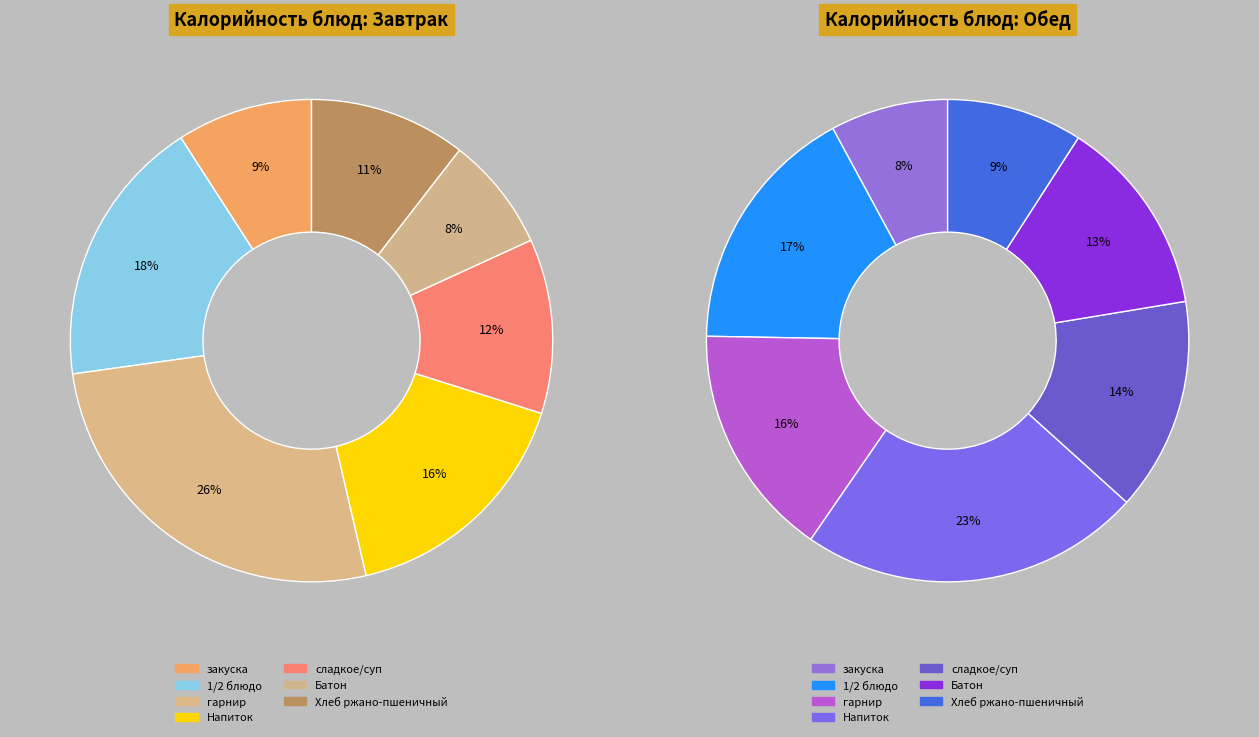

To the nearest percent, what is the average slice percentage?

14%